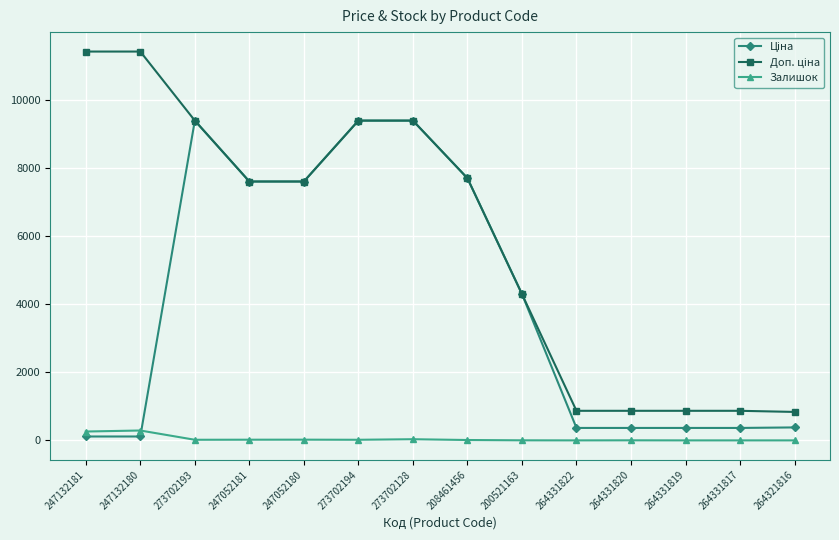

What is the maximum value shown in the chart?

11410.0